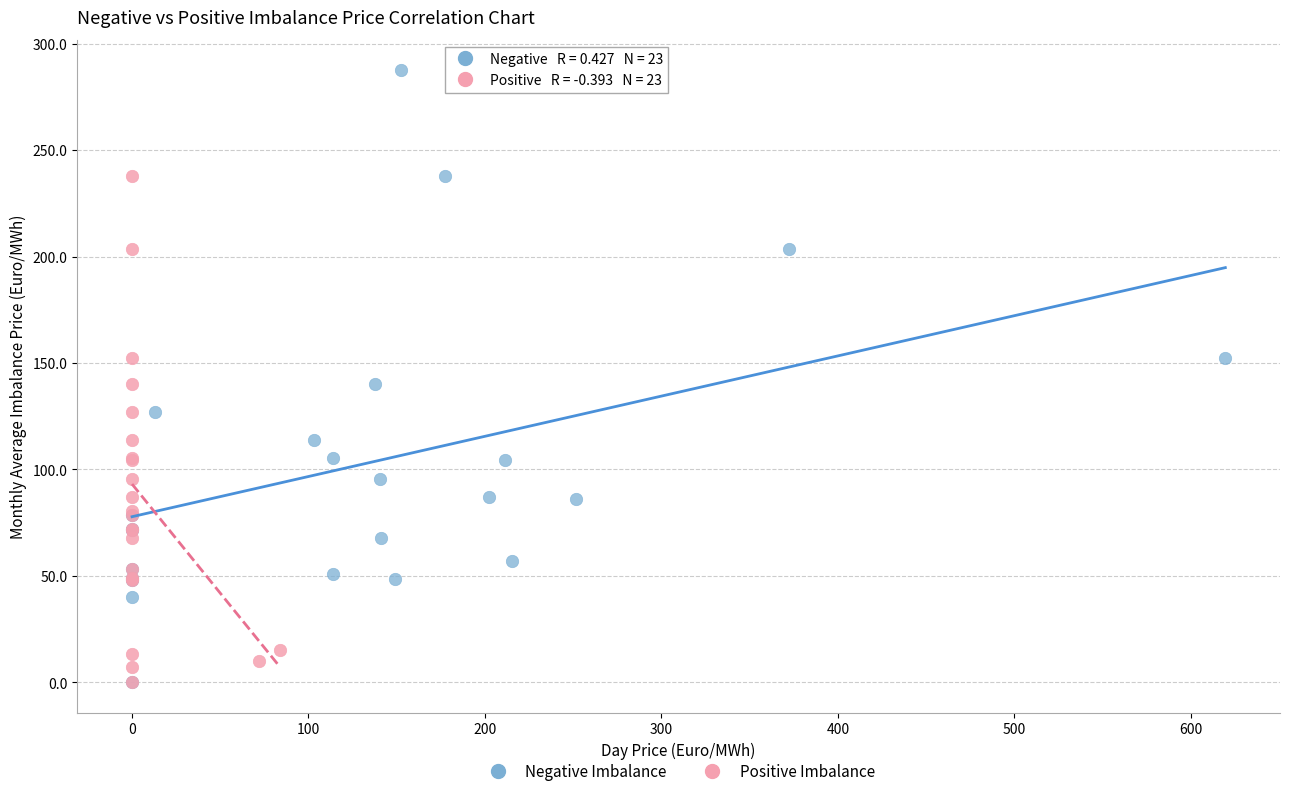

Which series has the largest Y range (max minus min)?

Negative Imbalance